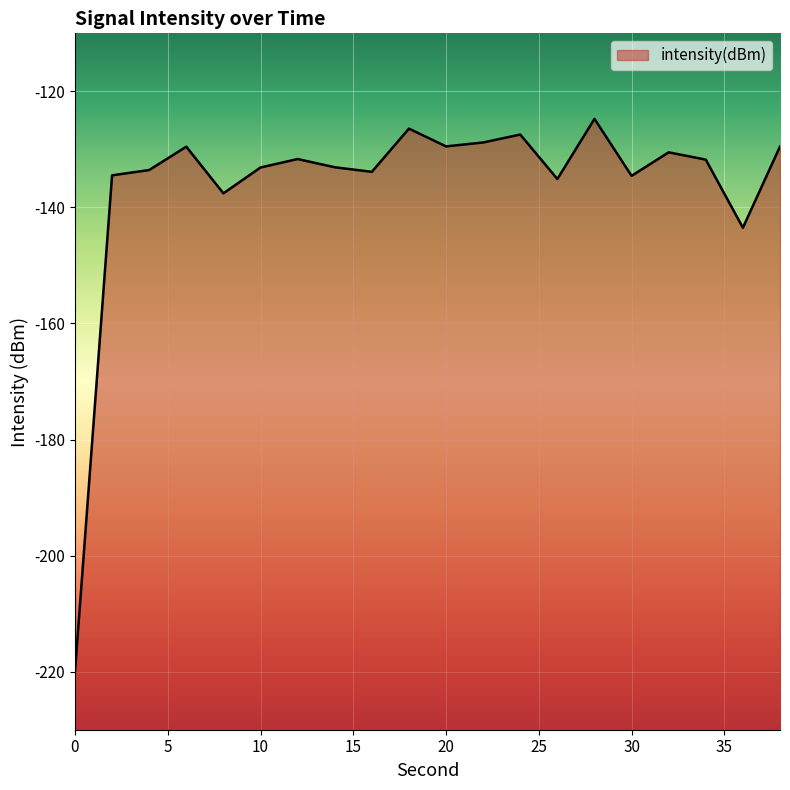

What is the sum of the values at 10 and 36?

-276.6